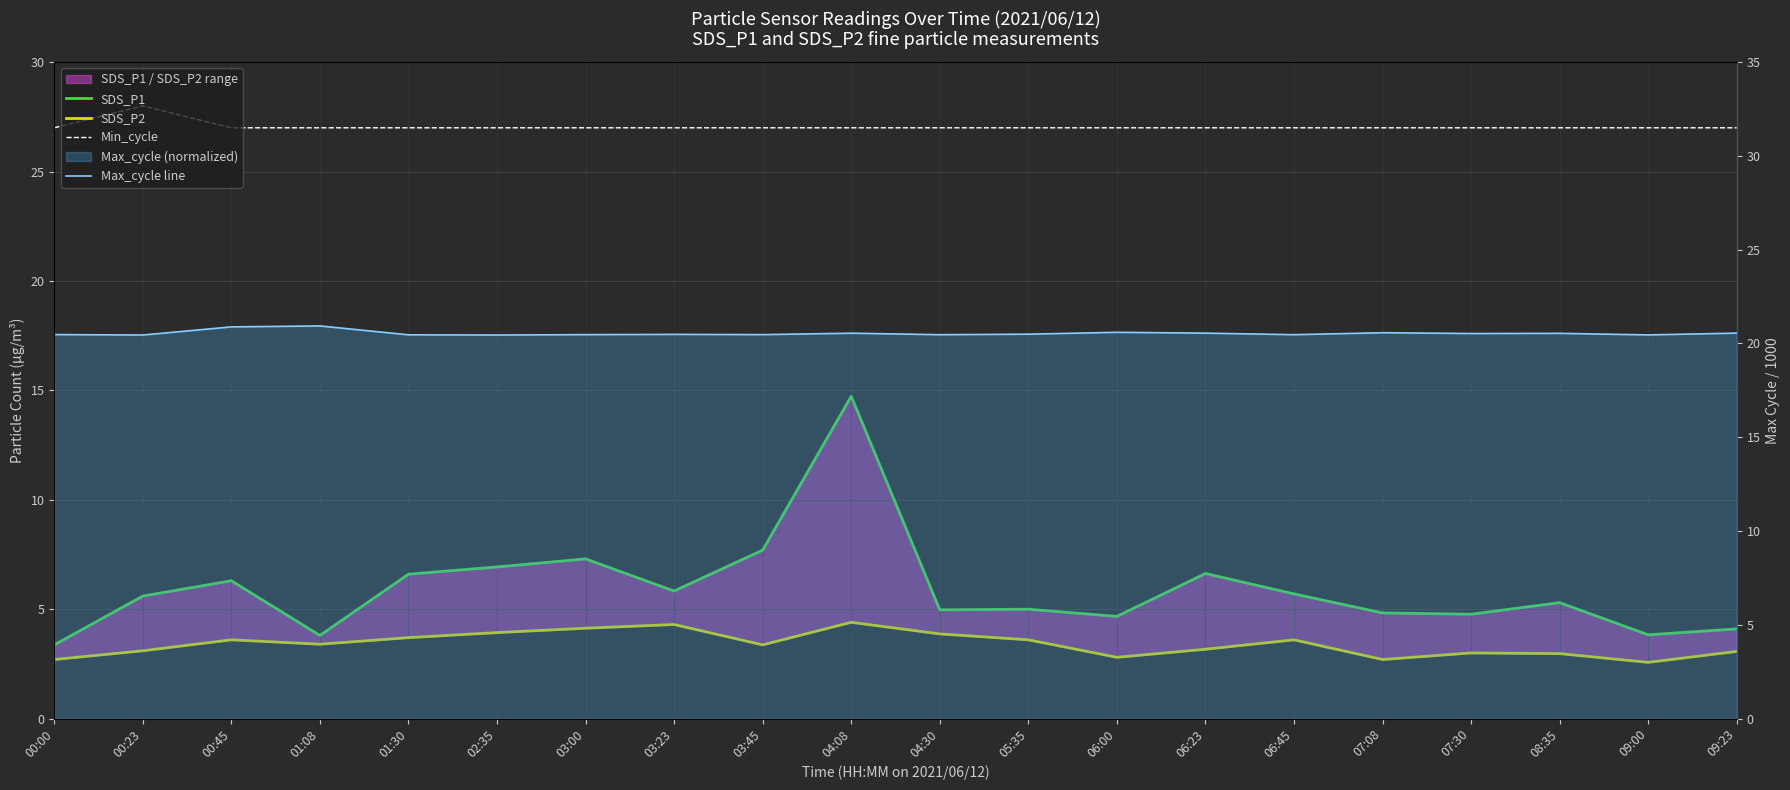

Which label corresponds to the smallest value in the chart?

09:00